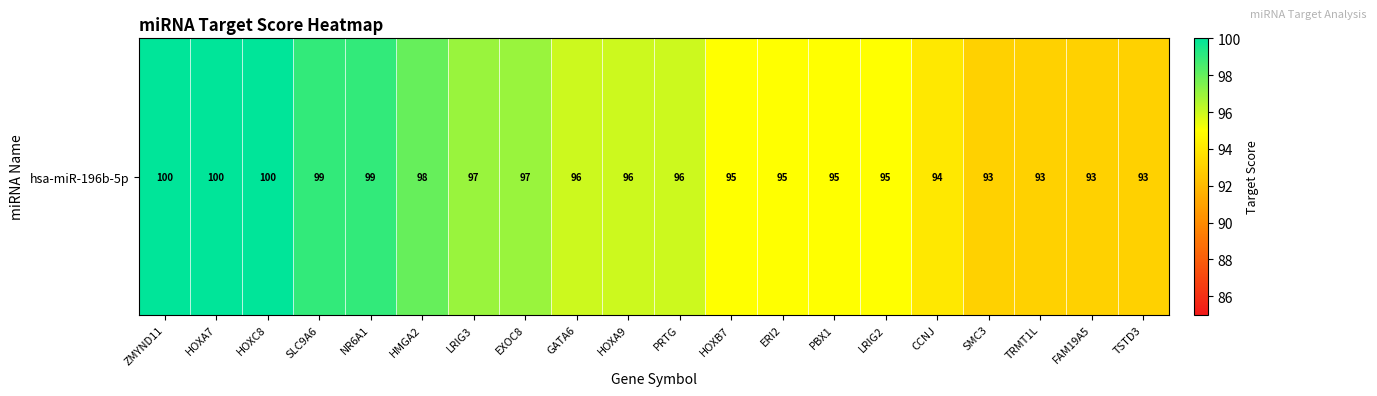

Reading left to right, what are all the values shown in this chart?

100	100	100	99	99	98	97	97	96	96	96	95	95	95	95	94	93	93	93	93